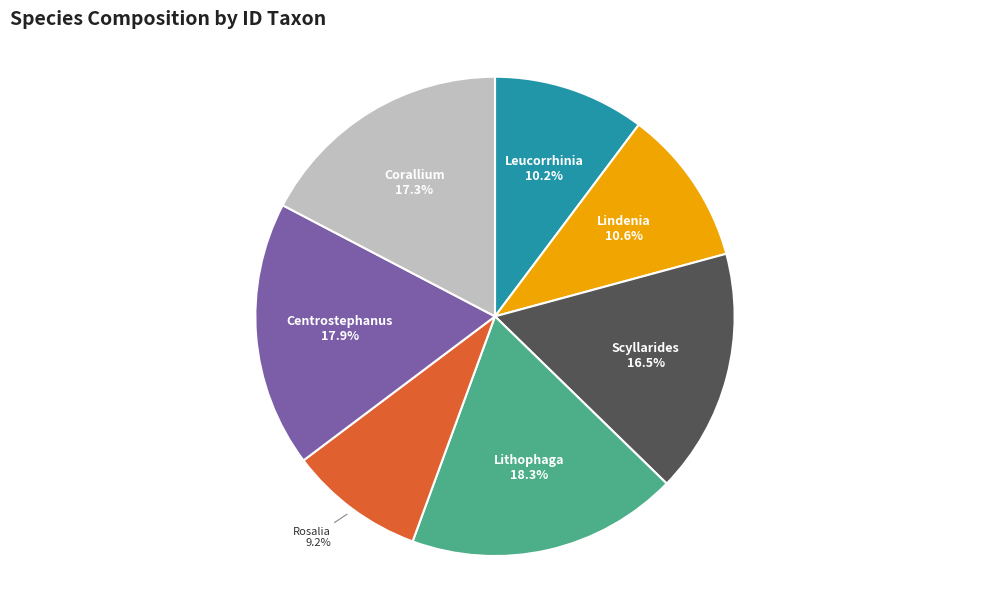

Does any single category account for the majority?

No